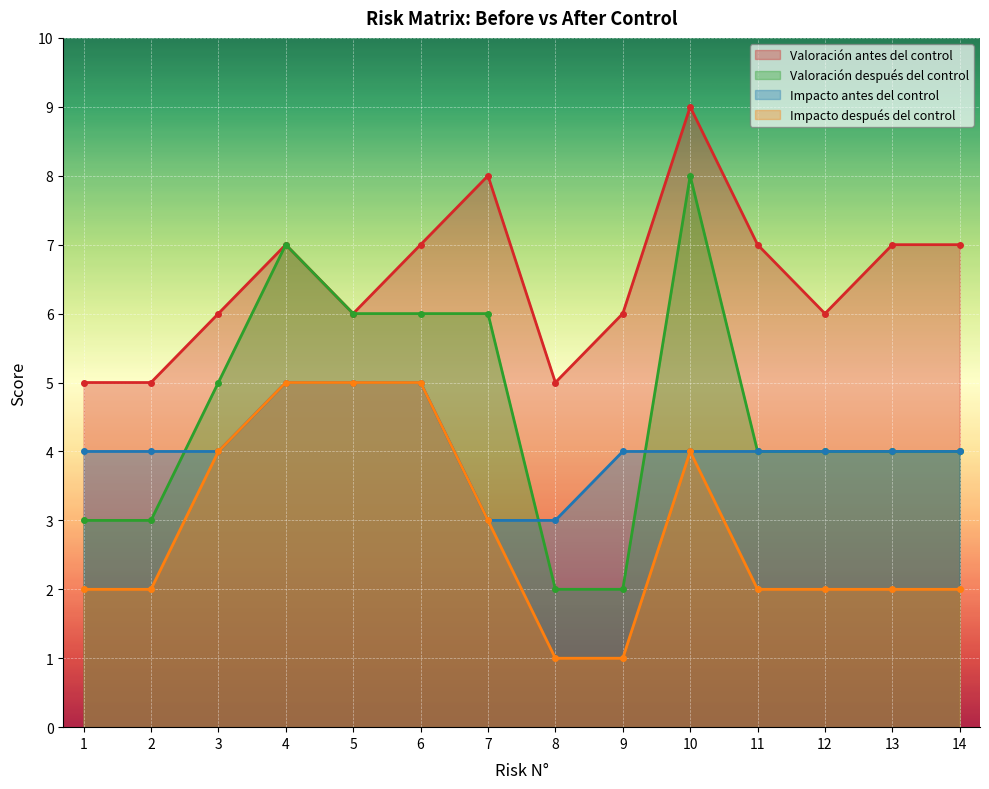

At which label does Valoración antes del control reach its minimum?

1